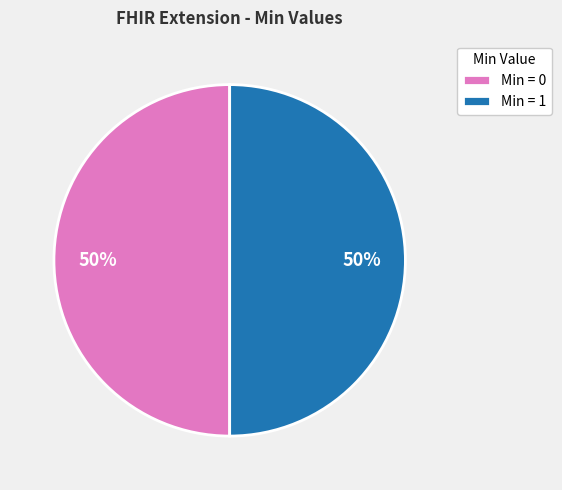

Combined, do Min = 0 and Min = 1 account for over 50%?

Yes